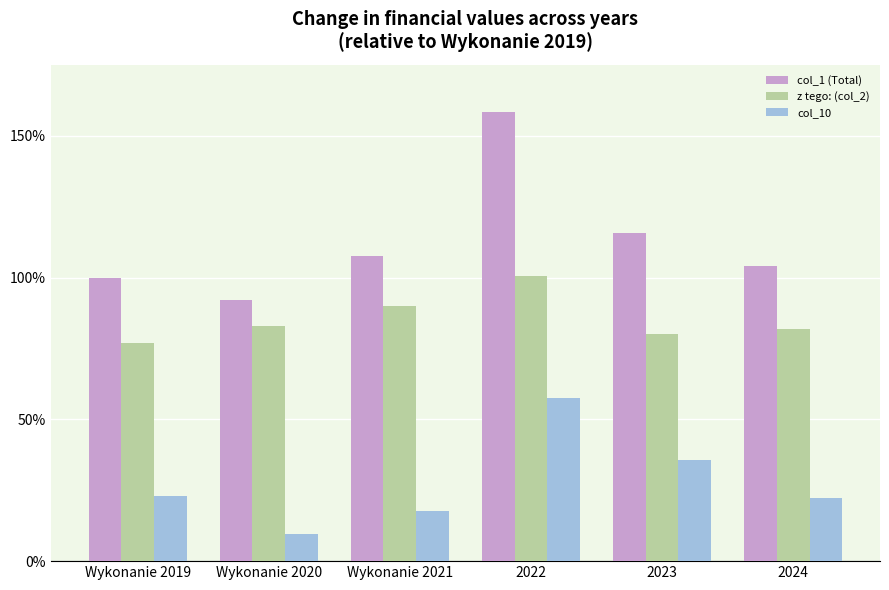

Does the chart contain any negative values?

No